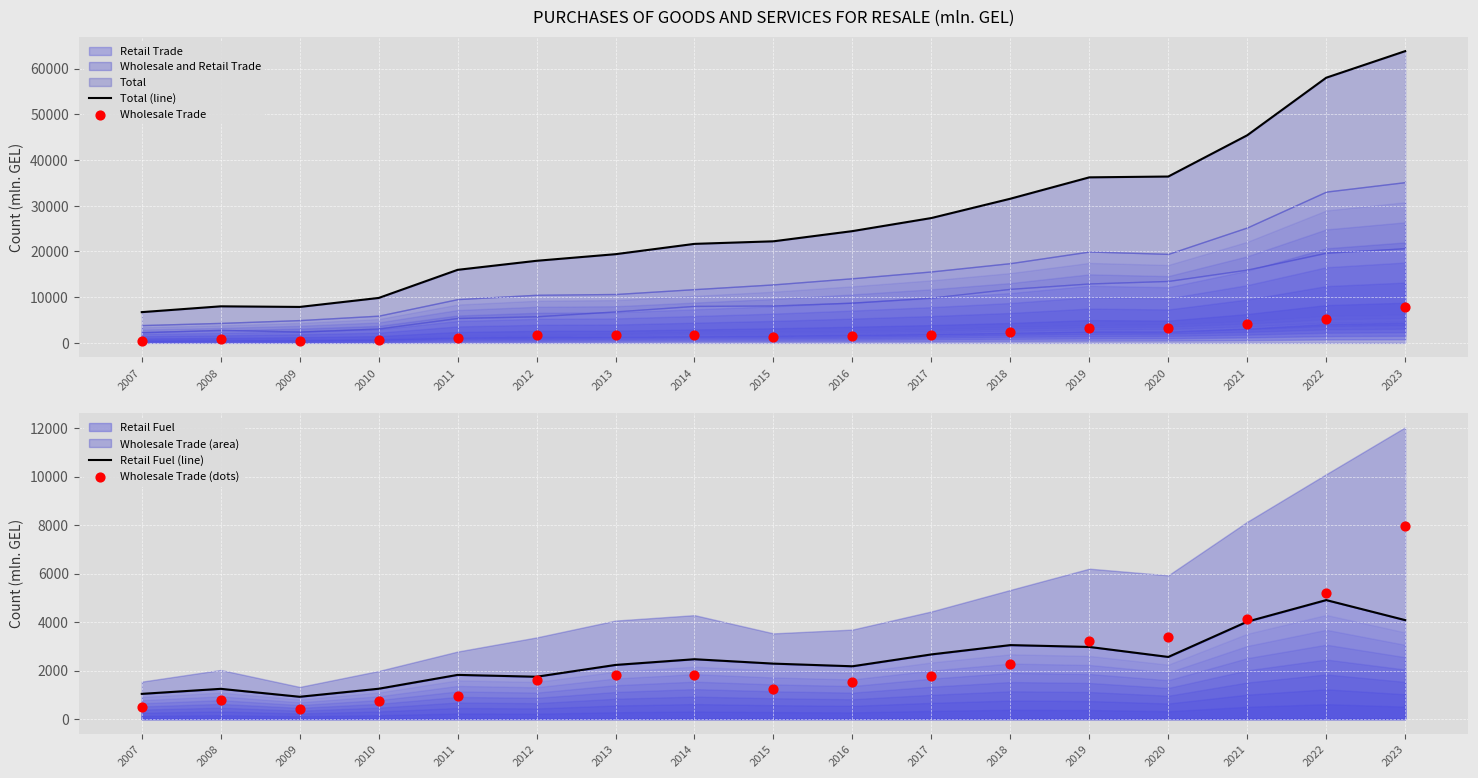

Which series has the largest total across all categories?

Total (line)